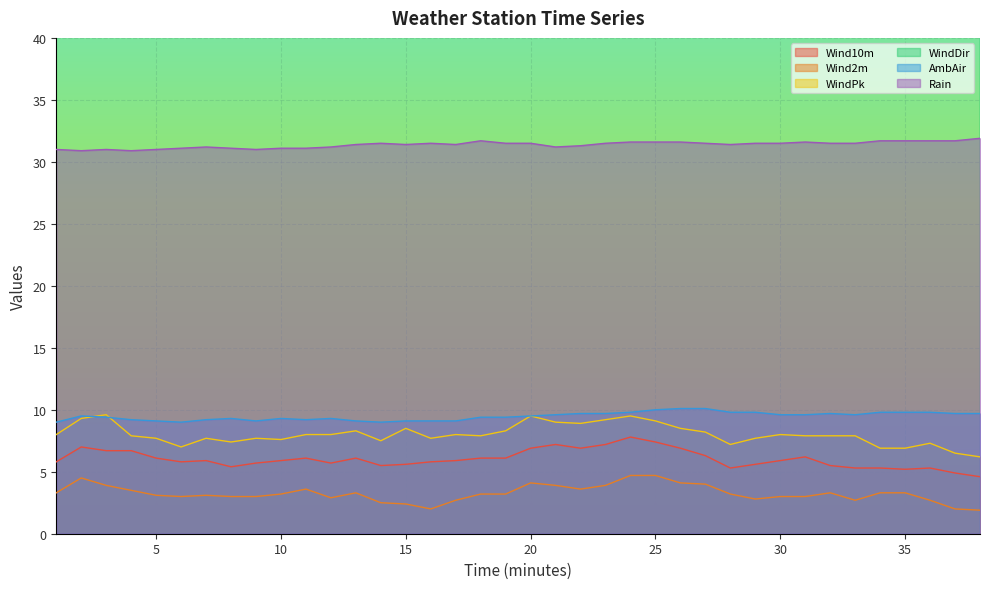

How many lines are shown in the chart?

6